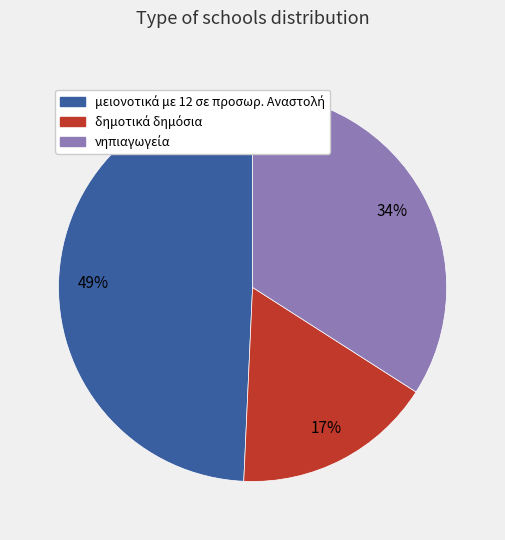

Does any single category account for the majority?

No